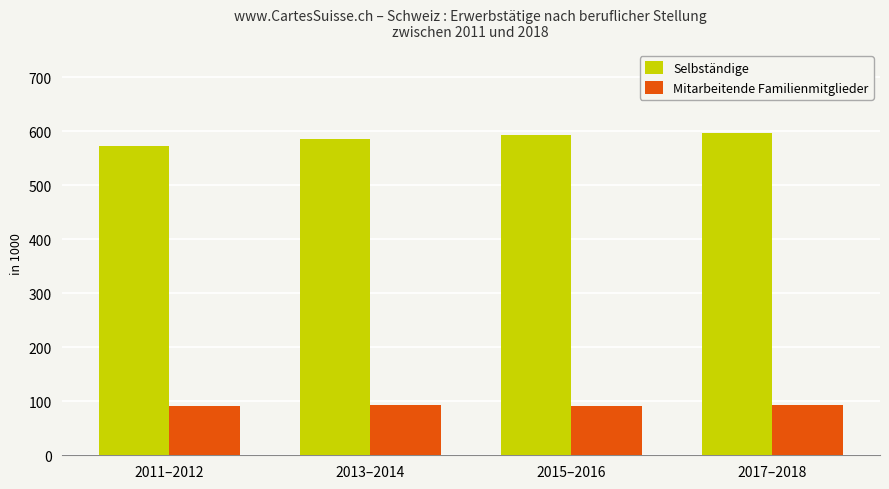

What is the total value across all series at 2017–2018?

689.1